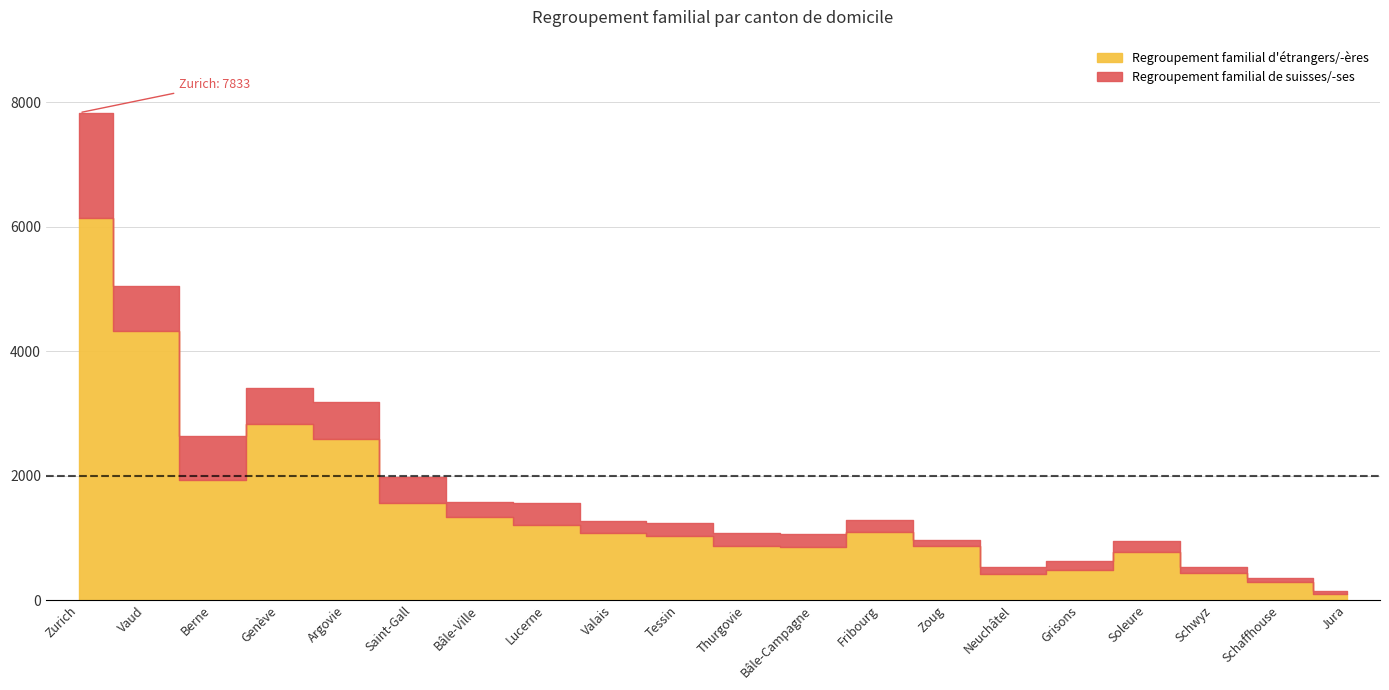

How many data points does each series have?

20